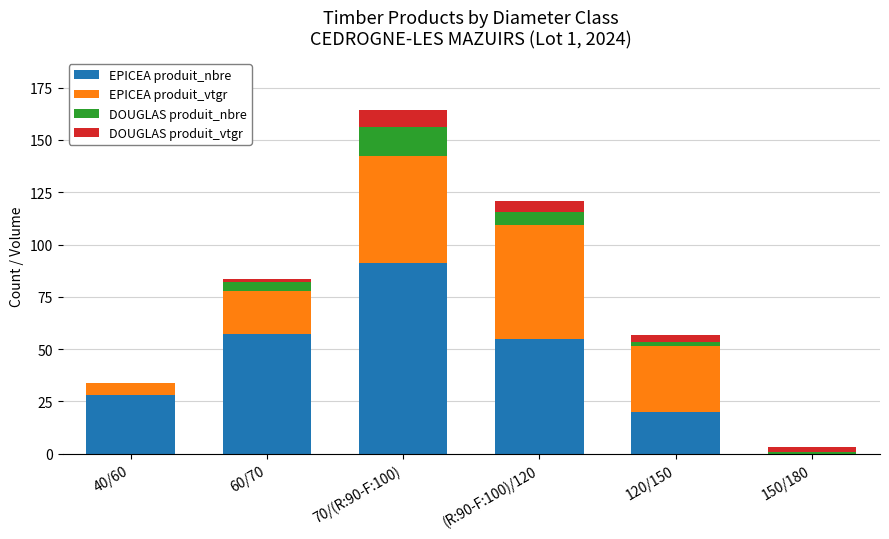

Reading right to left, transcribe the values for EPICEA produit_nbre.

150/180=0.0	120/150=20.0	(R:90-F:100)/120=55.0	70/(R:90-F:100)=91.0	60/70=57.0	40/60=28.0